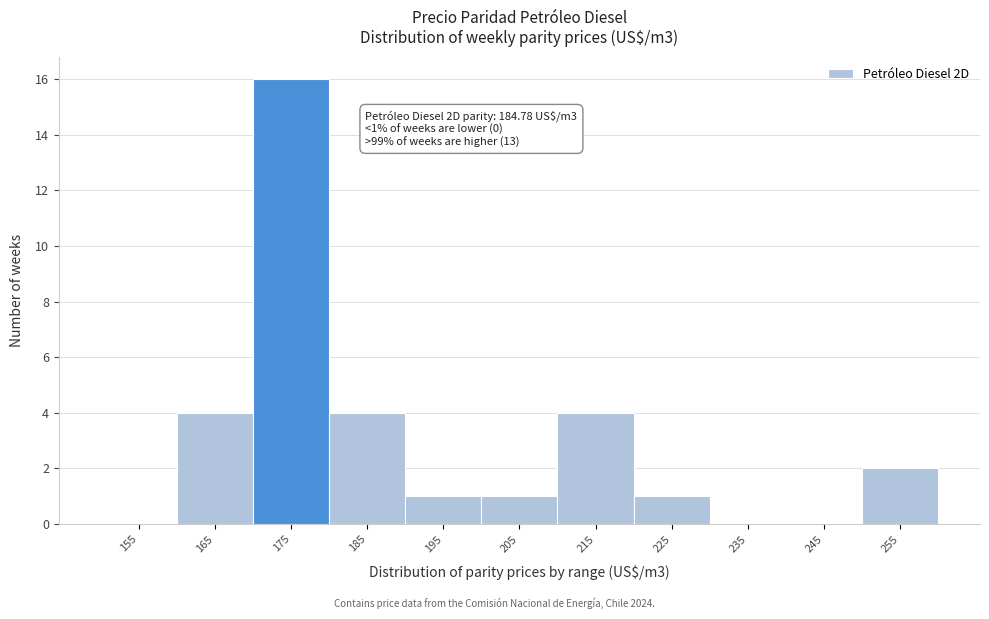

Reading right to left, list all the values displayed in this chart.

255=2	245=0	235=0	225=1	215=4	205=1	195=1	185=4	175=16	165=4	155=0